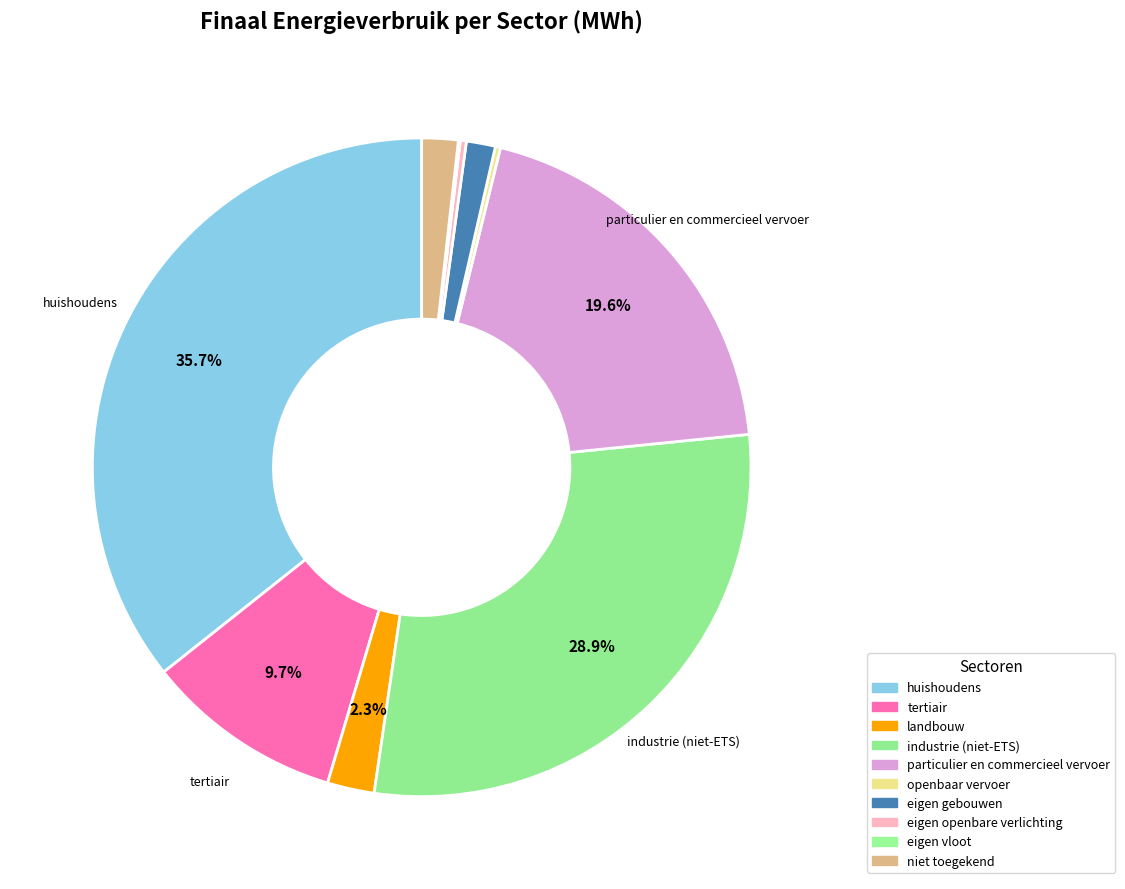

Is there any slice that represents more than half of the pie?

No